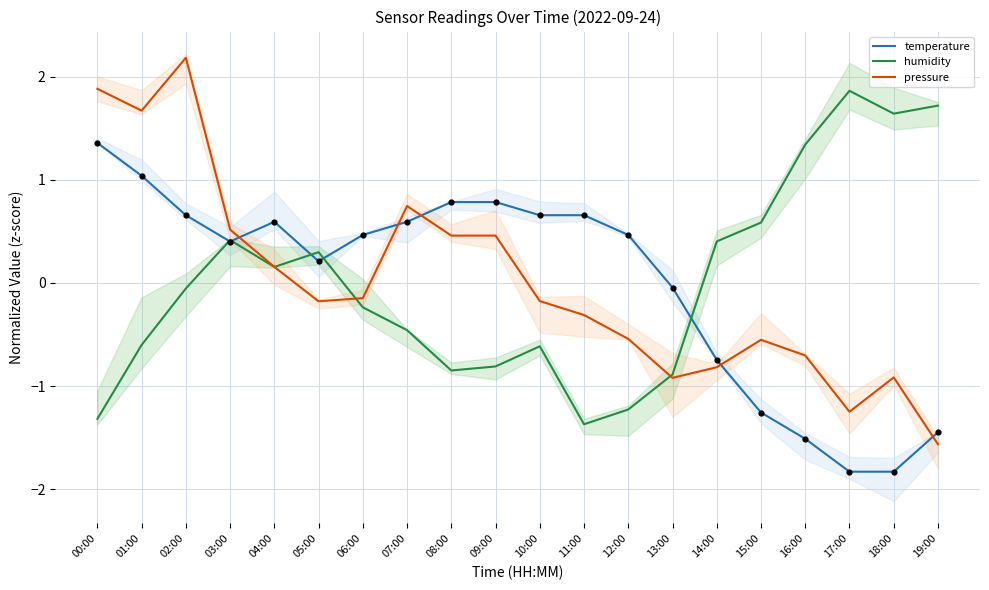

Which series contains the highest Y value?

pressure